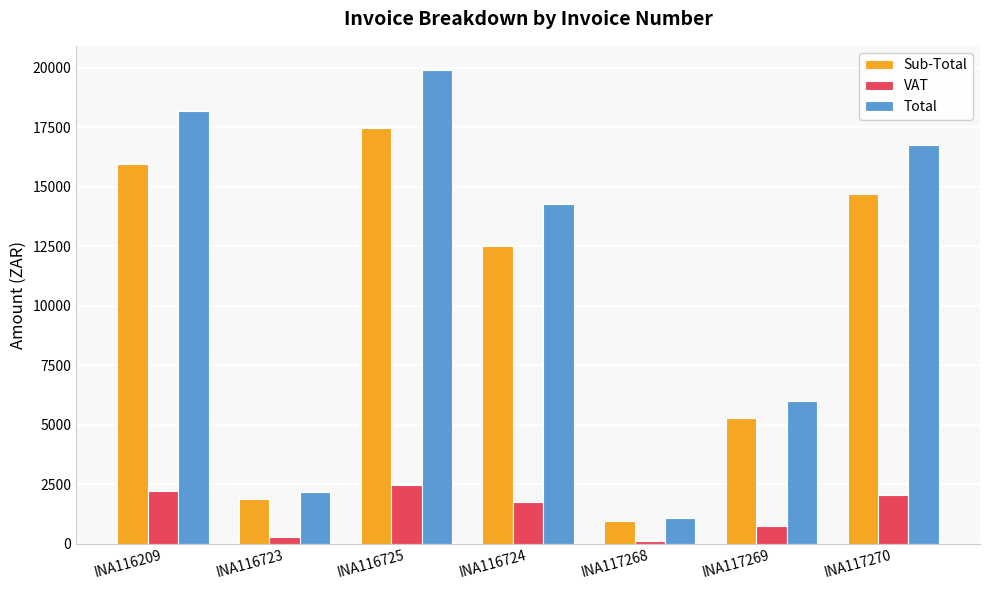

The value of Total at INA116724 is 19347.7. True or false?

False